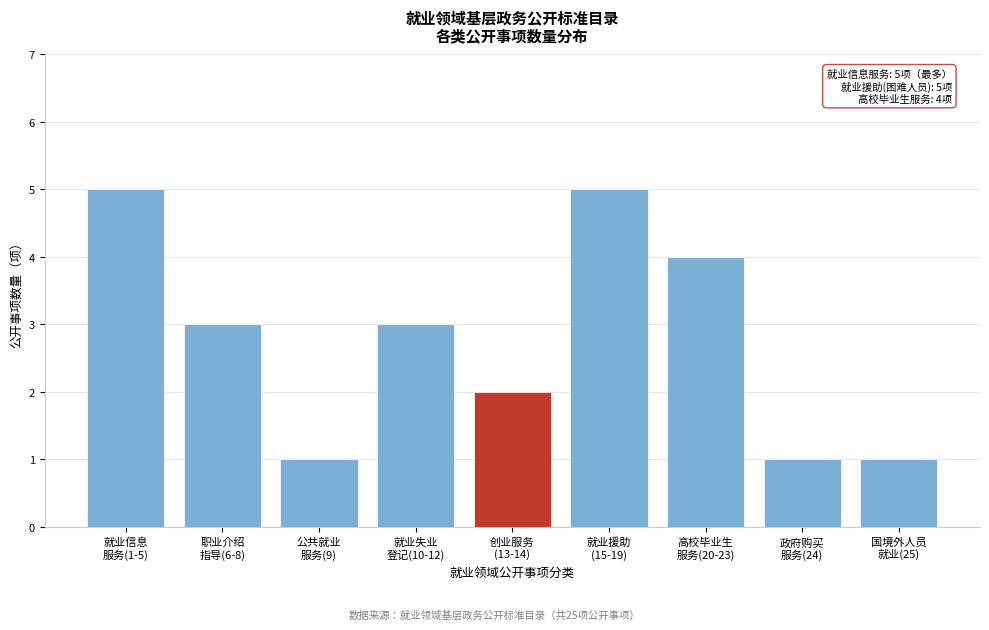

Reading left to right, transcribe all the data shown in this chart.

5	3	1	3	2	5	4	1	1